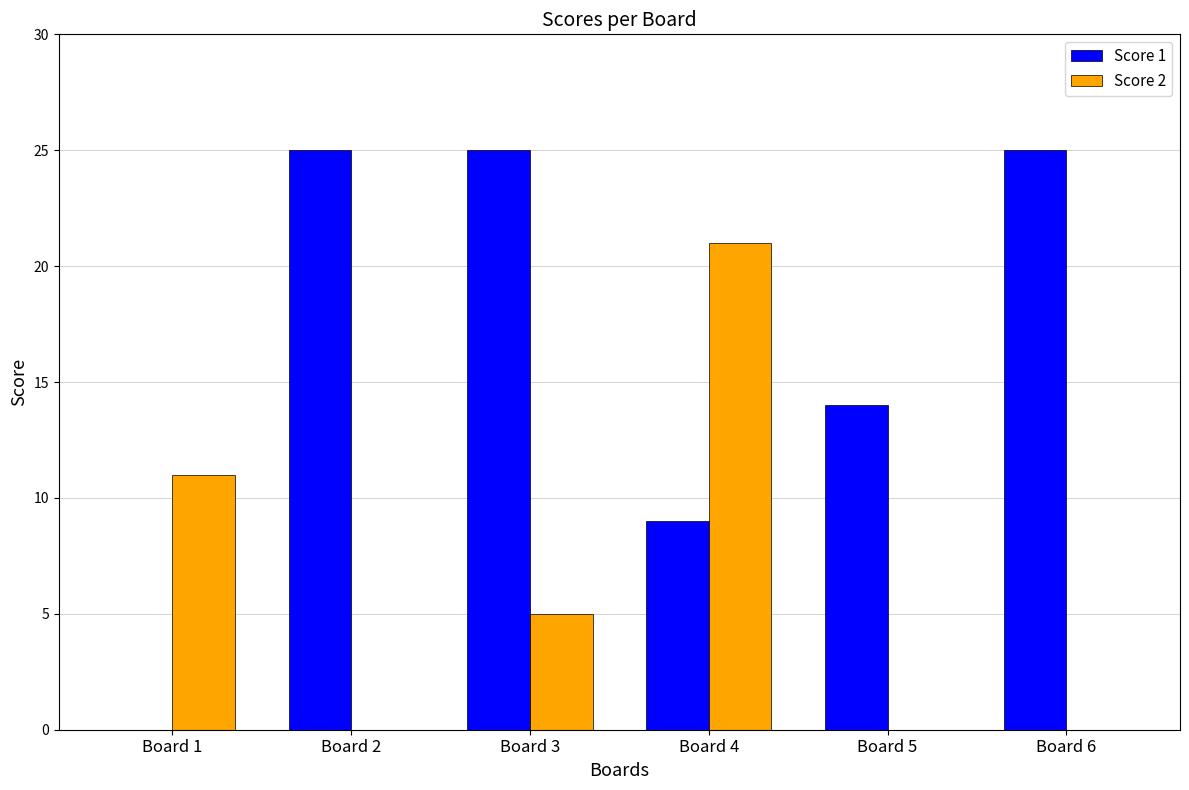

Reading left to right, extract all data points from this chart.

Score 1: Board 1=0	Board 2=25	Board 3=25	Board 4=9	Board 5=14	Board 6=25
Score 2: Board 1=11	Board 2=0	Board 3=5	Board 4=21	Board 5=0	Board 6=0